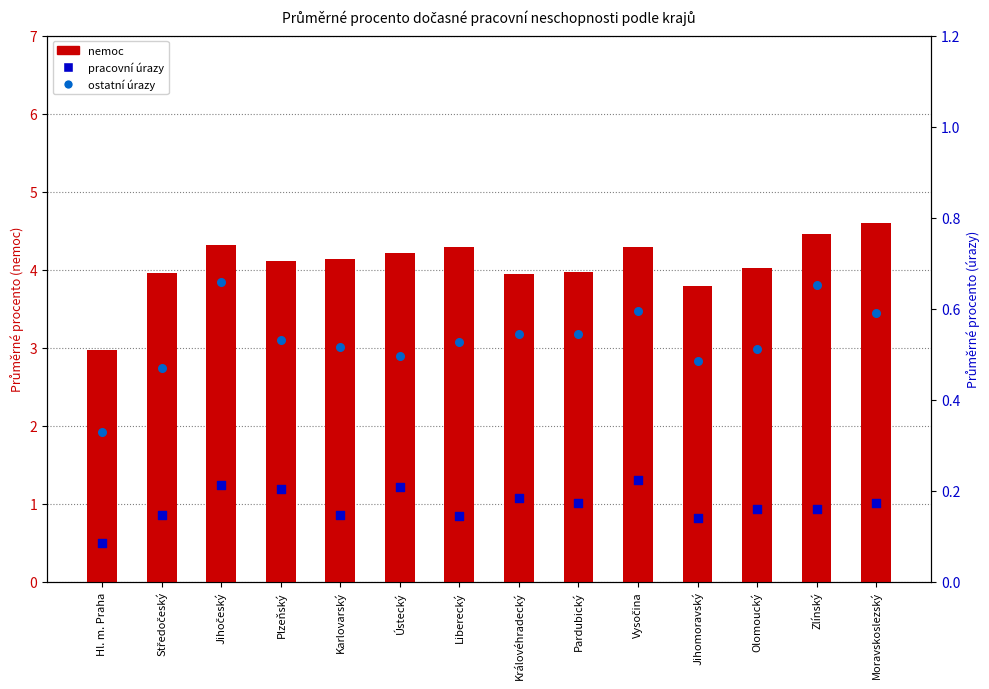

At which category is the sum across all series the highest?

Moravskoslezský